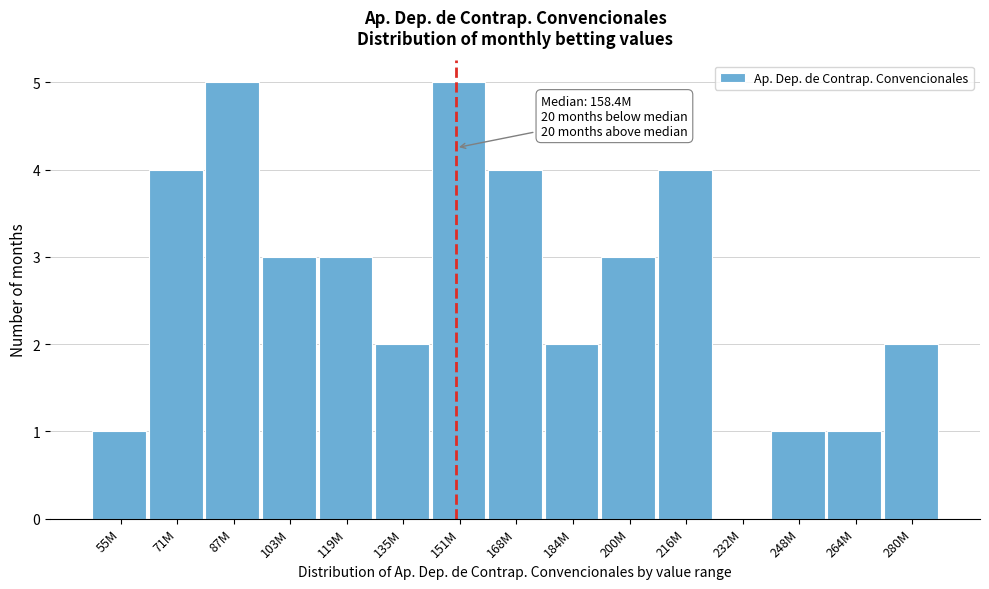

Reading right to left, list all the values displayed in this chart.

280M=2	264M=1	248M=1	232M=0	216M=4	200M=3	184M=2	168M=4	151M=5	135M=2	119M=3	103M=3	87M=5	71M=4	55M=1